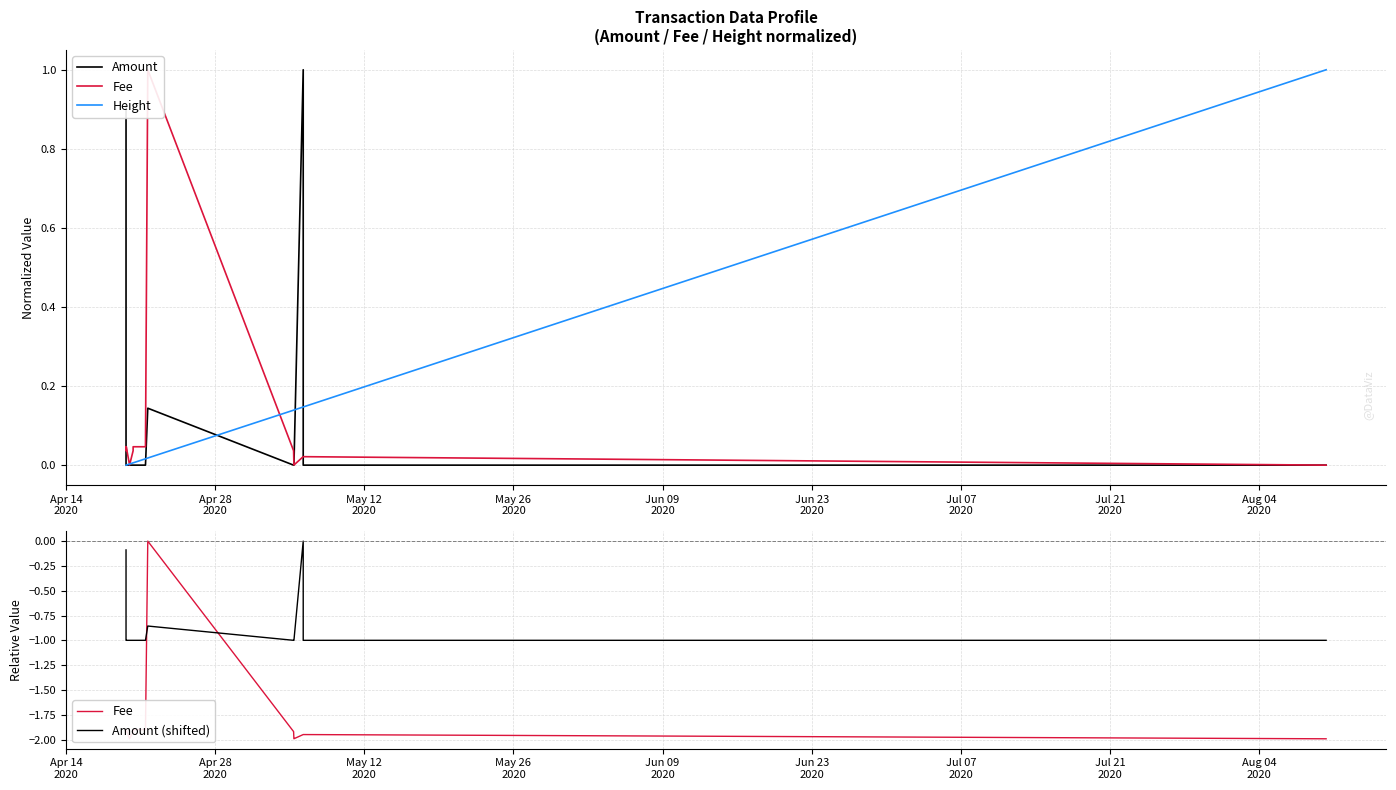

Count the number of categories in the chart.

18